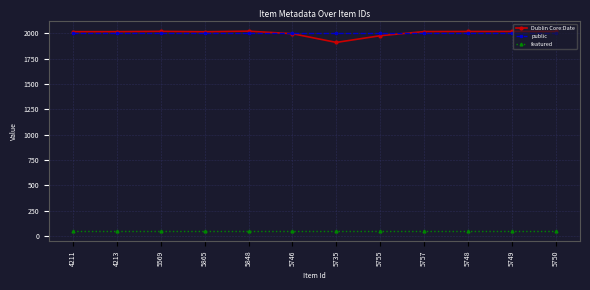

True or false: public and featured intersect in this chart.

False